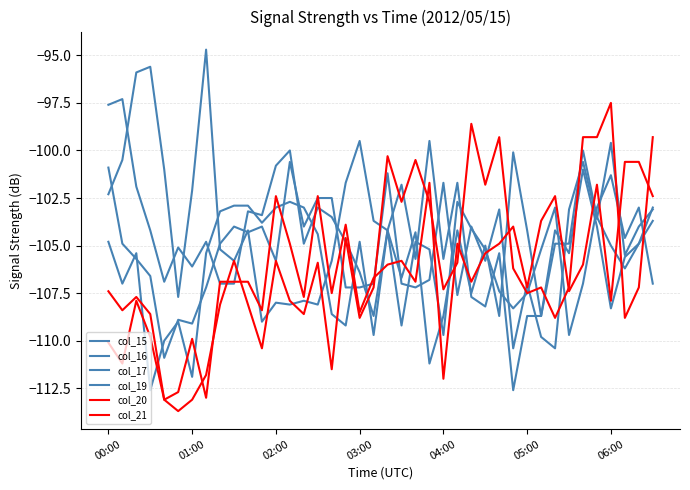

What is the value of the col_21 point at the 9th from the left?

-108.1